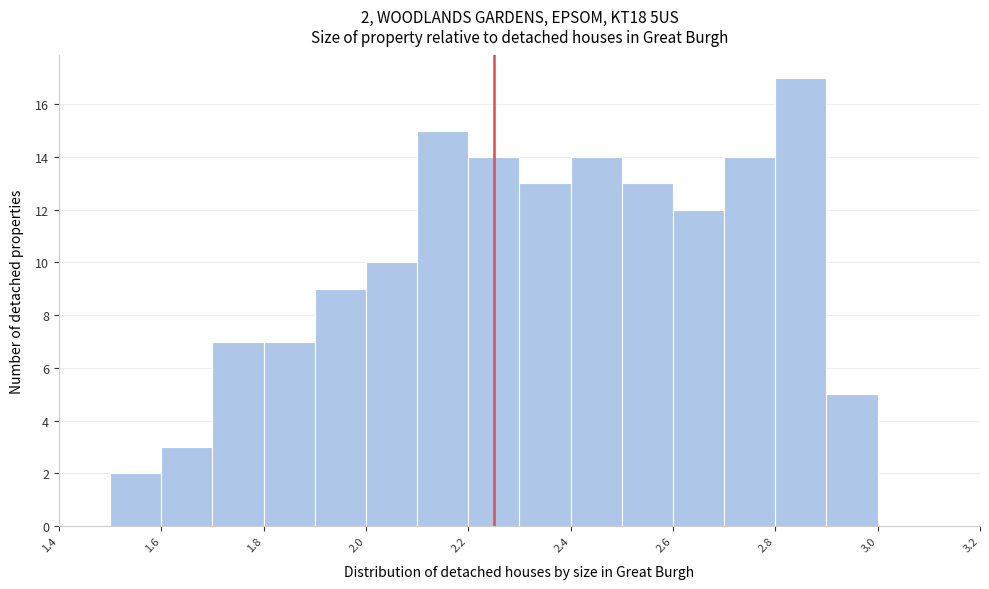

Which range on the x-axis has the tallest bar?

2.8 to 2.9